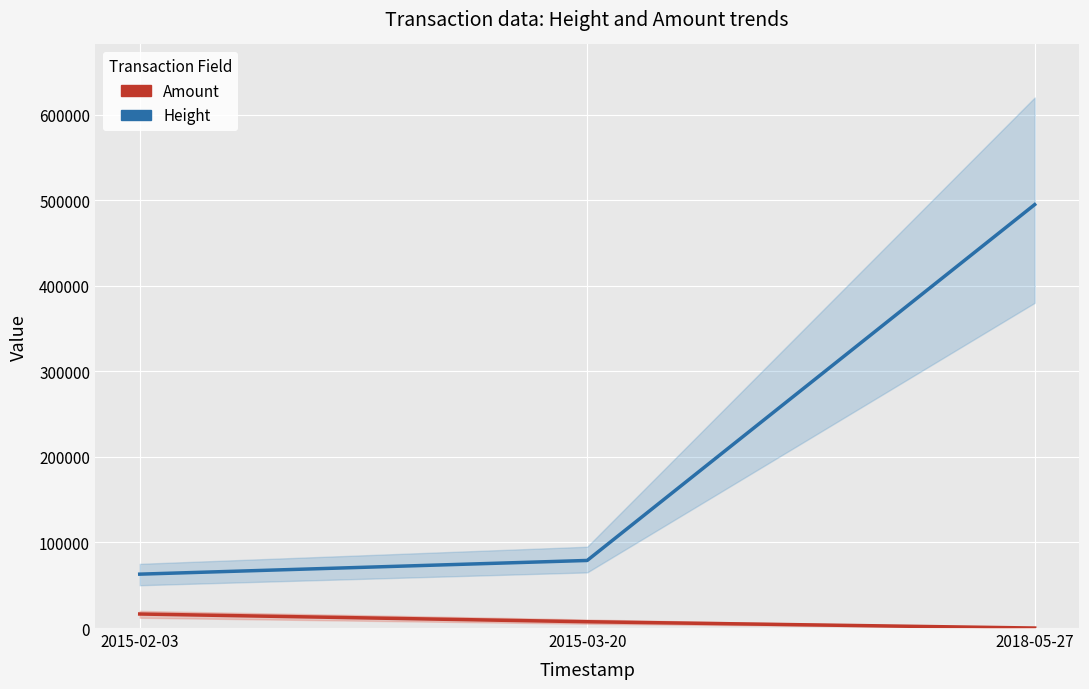

What is the sum of all Height values?

636797